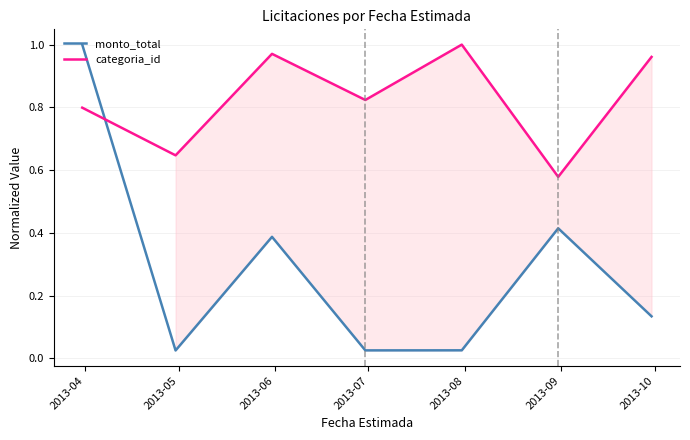

Reading left to right, list all the values displayed in this chart.

monto_total: 1.0	0.0	0.4	0.0	0.0	0.4	0.1
categoria_id: 0.8	0.6	1.0	0.8	1.0	0.6	1.0